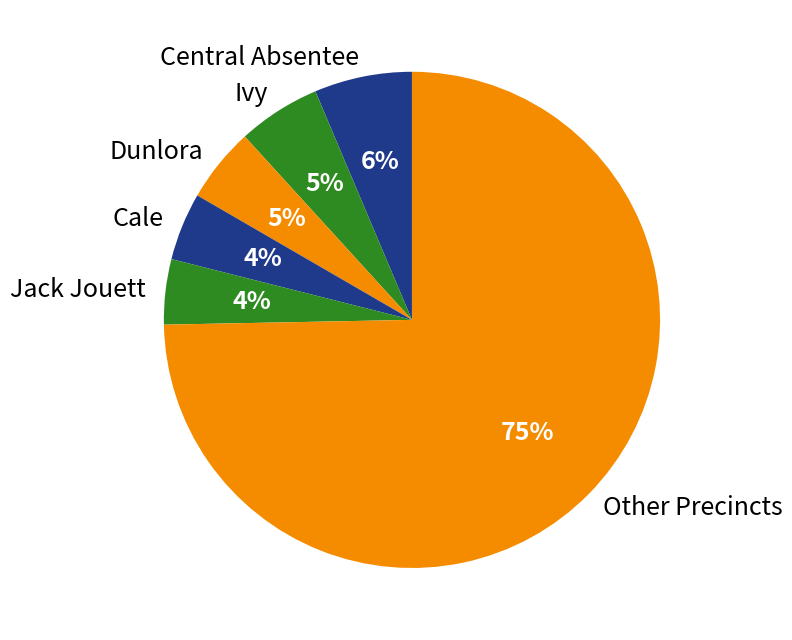

To the nearest percent, what is the average slice percentage?

17%